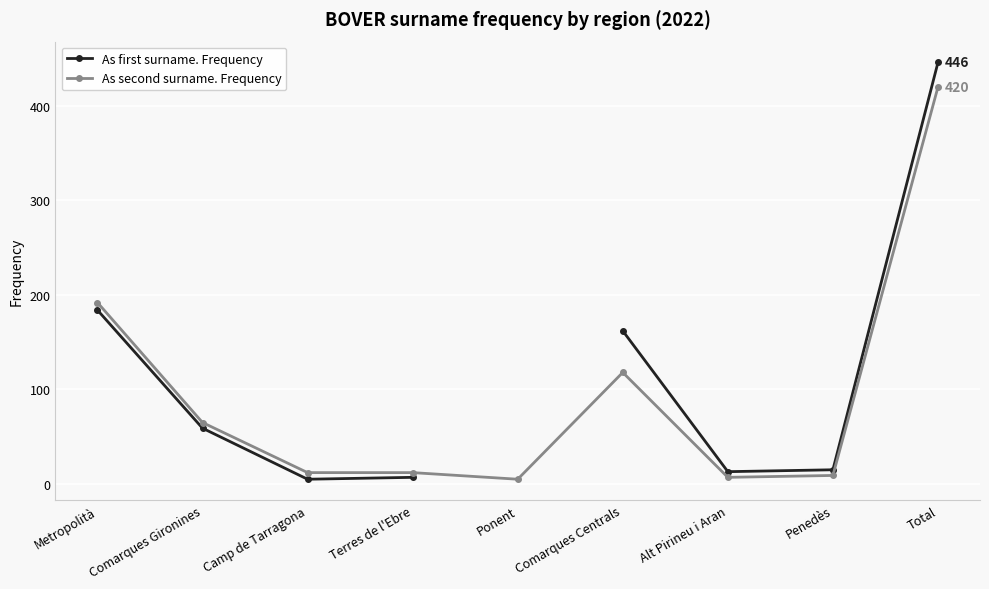

What is the sum of the As second surname. Frequency values at Terres de l'Ebre and Total?

432